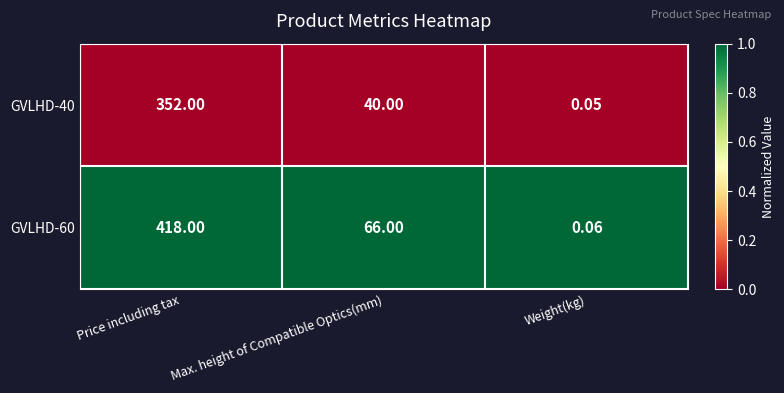

What is the total value across all series at Max. height of Compatible Optics(mm)?

106.0